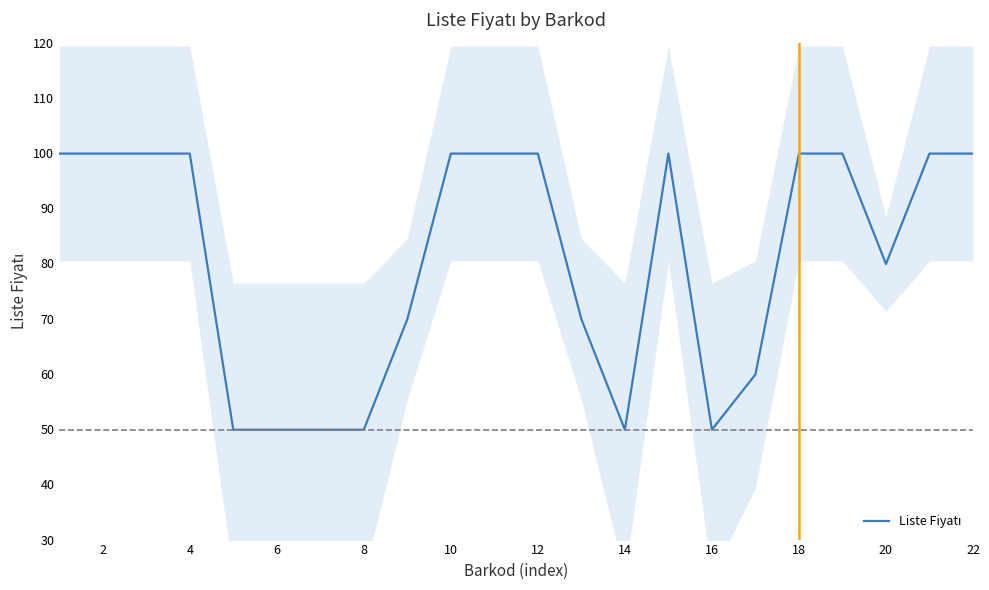

The value at 2 is 58.5. True or false?

False